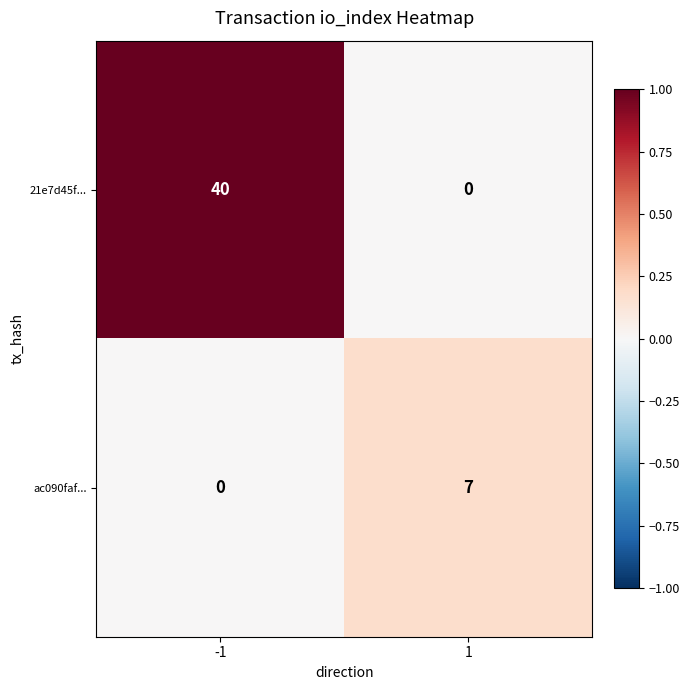

Reading left to right, what are all the values shown in this chart?

21e7d45f...: -1=40	1=0
ac090faf...: -1=0	1=7